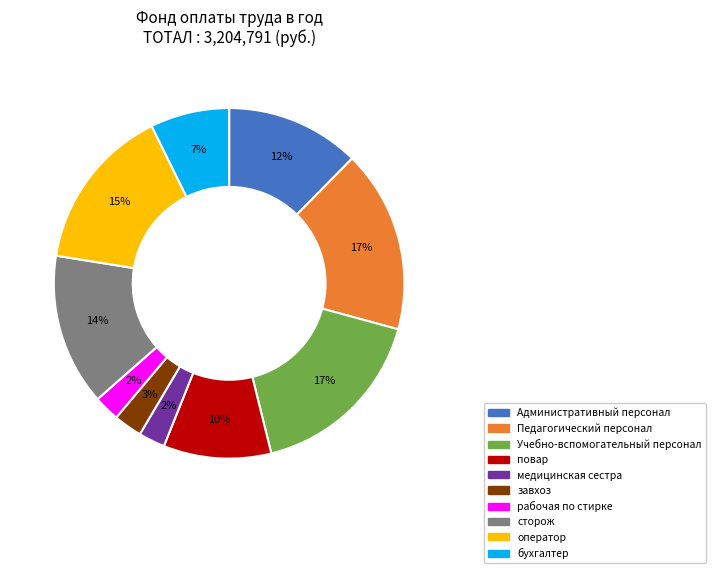

How many slices are in this pie chart?

10